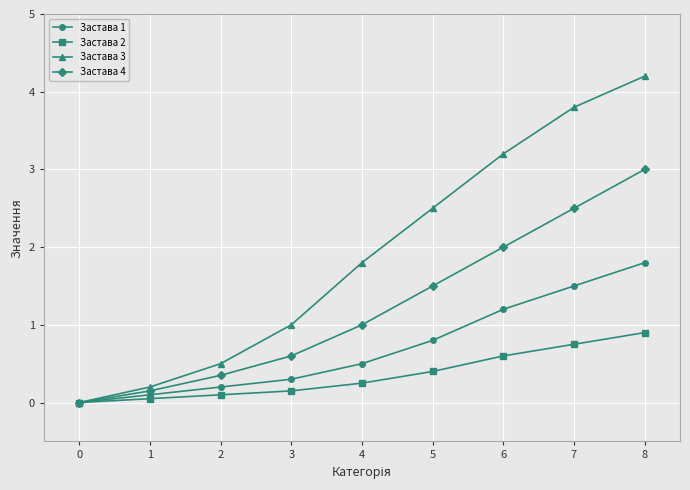

Which series has the widest spread of values?

Застава 3